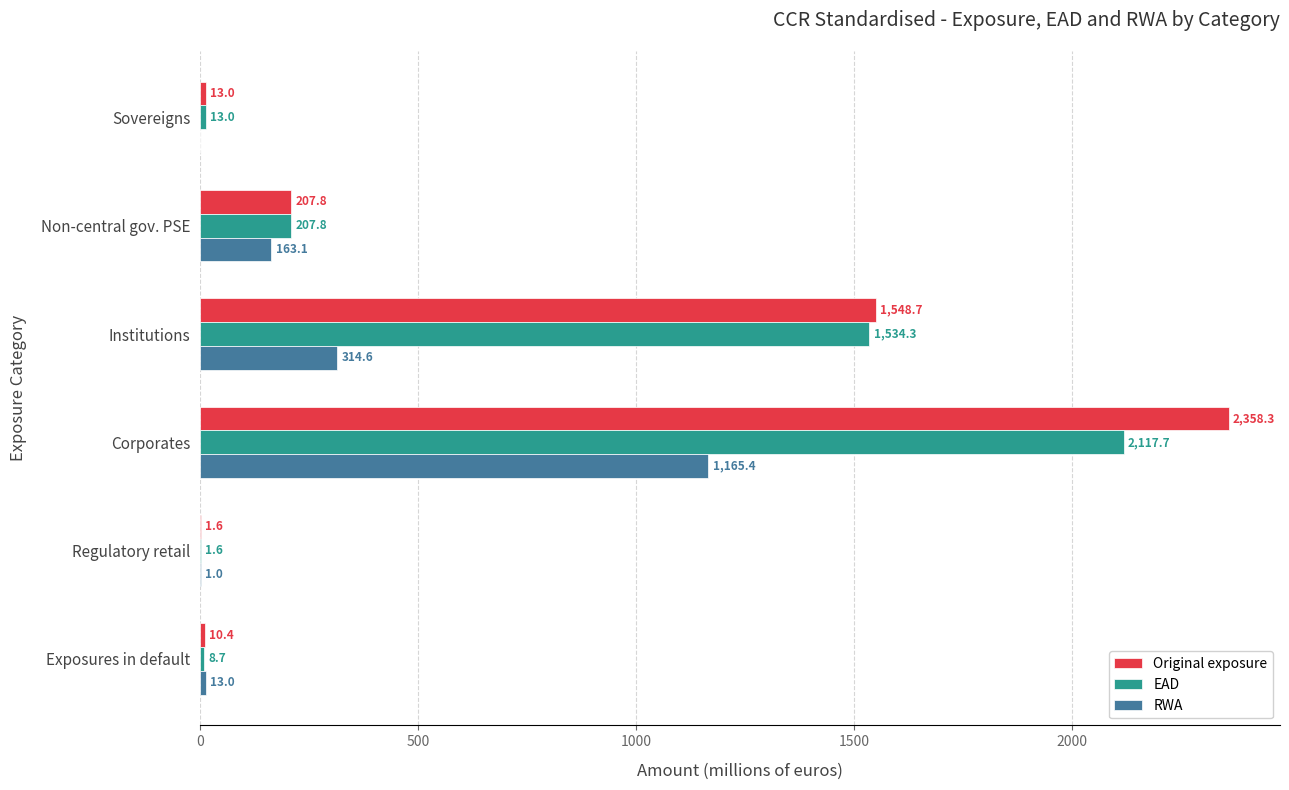

Where is Original exposure nearest to the value 1179?

Institutions